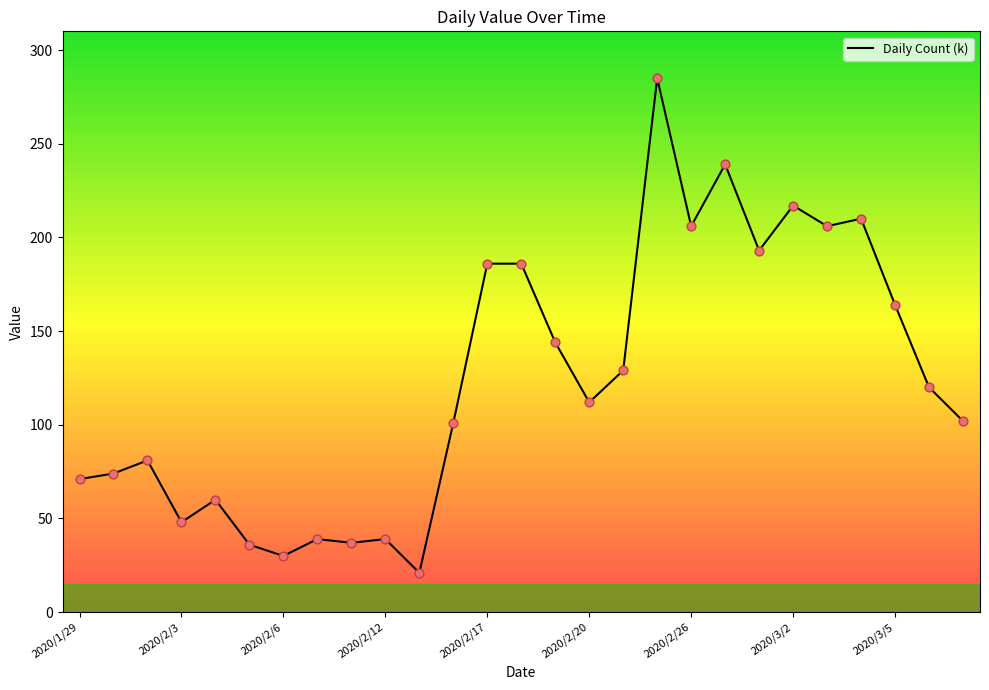

What is the greatest value displayed?

285